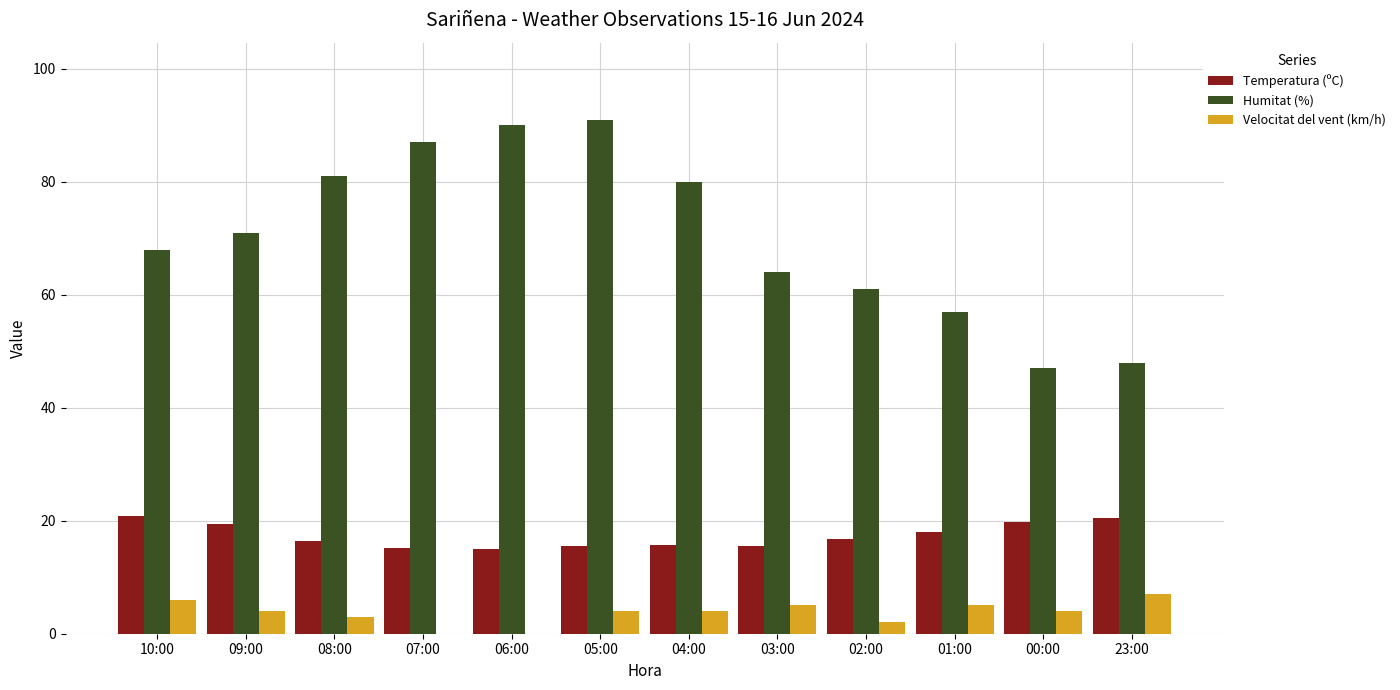

What is the maximum value shown in the chart?

91.0